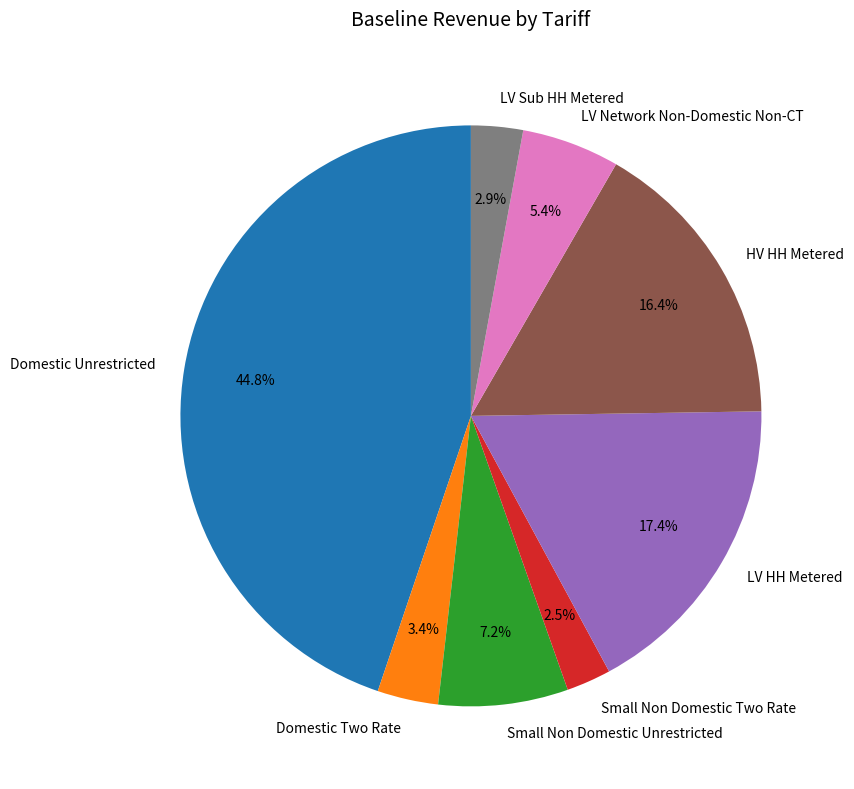

To the nearest percent, what portion does LV Sub HH Metered represent?

3%